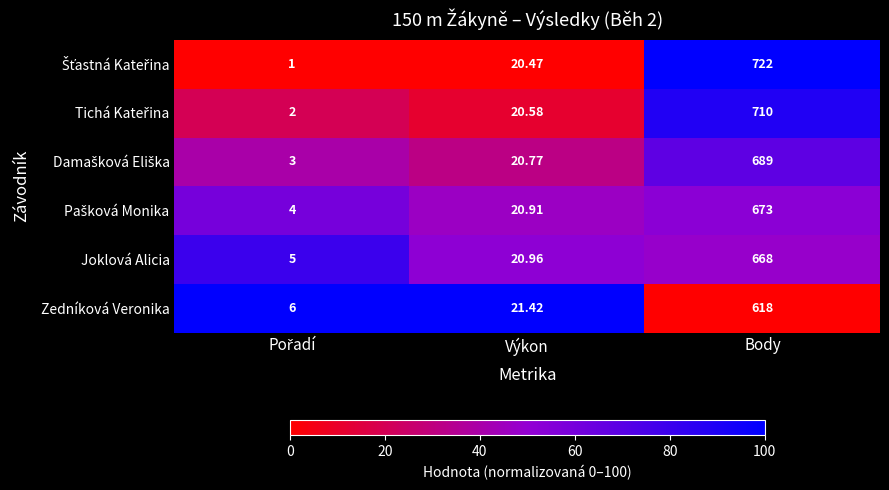

Which label corresponds to the largest value in the chart?

Body